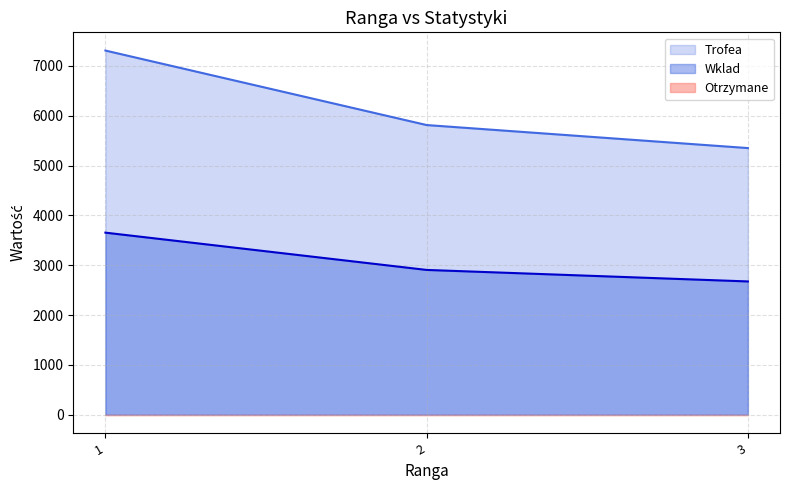

What is the value of the Trofea point at the 2nd from the left?

5813